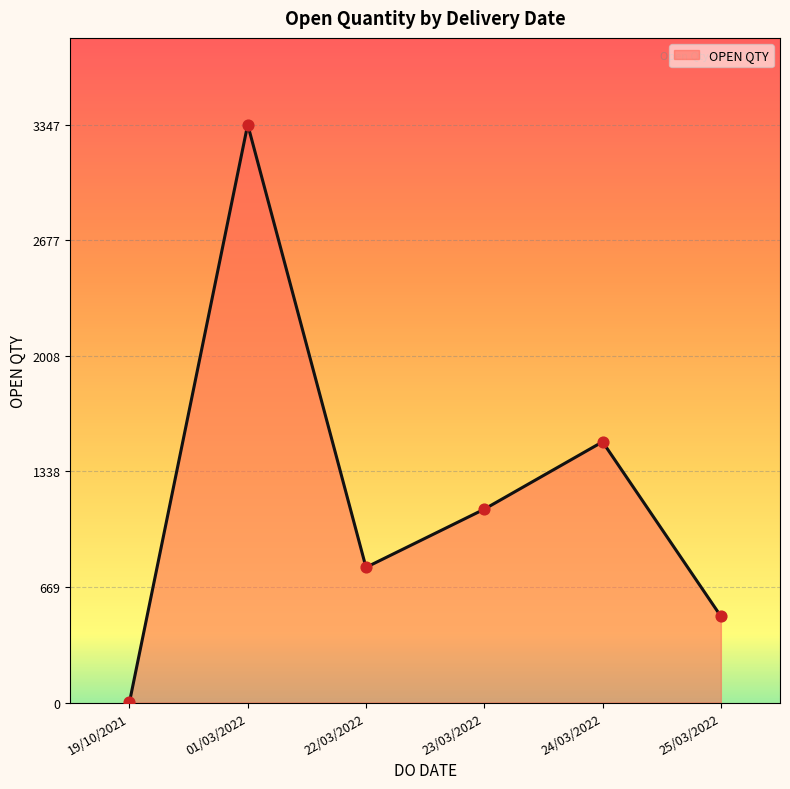

What is the ratio of the value at 24/03/2022 to the value at 01/03/2022?

0.5